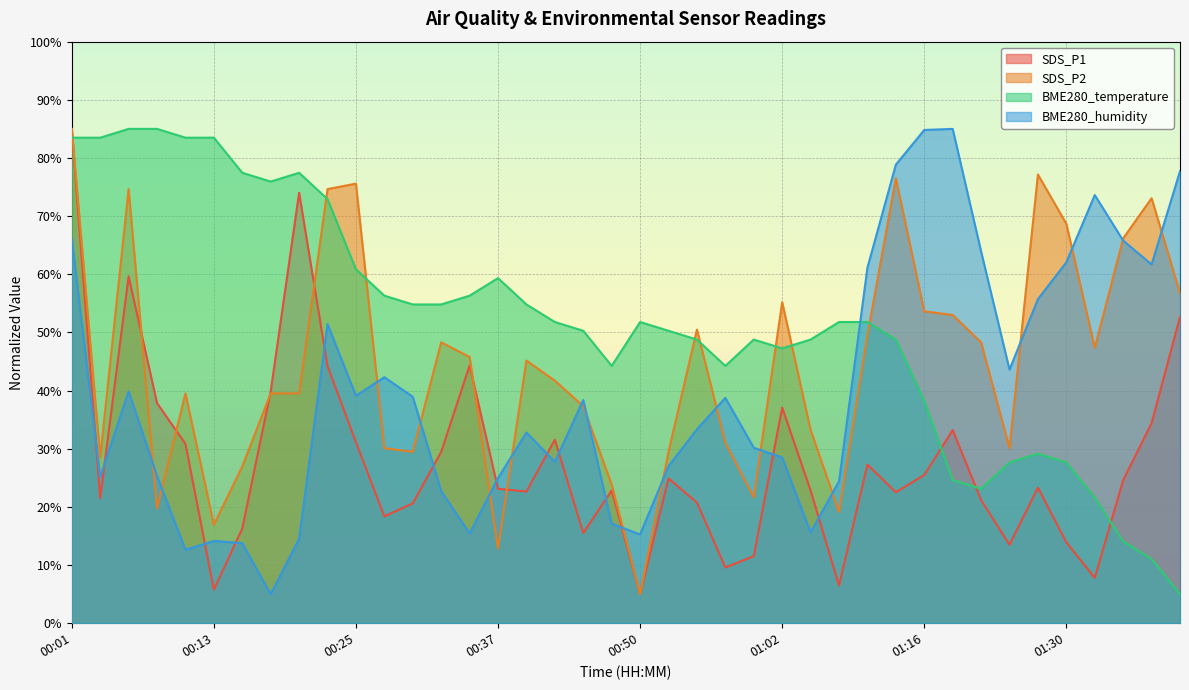

What position from the left is 01:10?

29